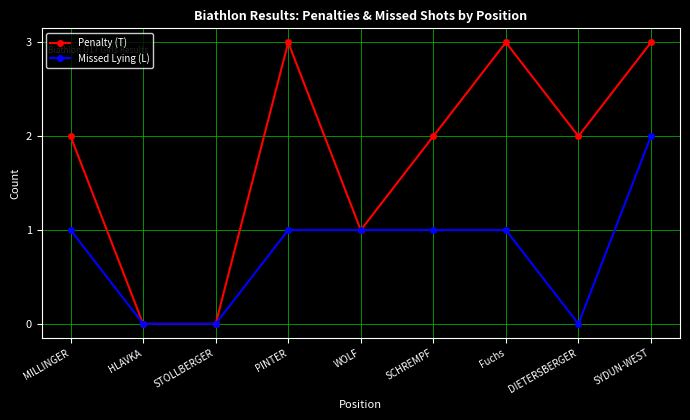

The value of Penalty (T) at STOLLBERGER is 0. True or false?

True